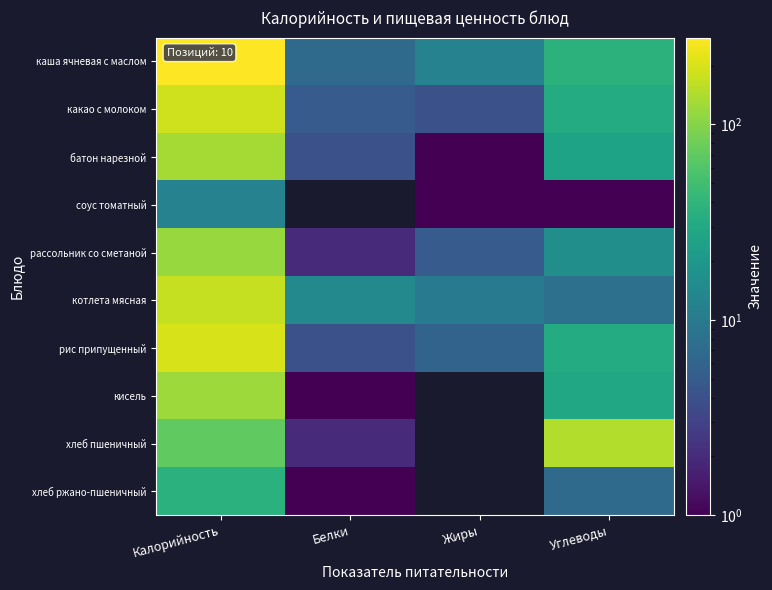

What is the smallest value displayed?

1.0